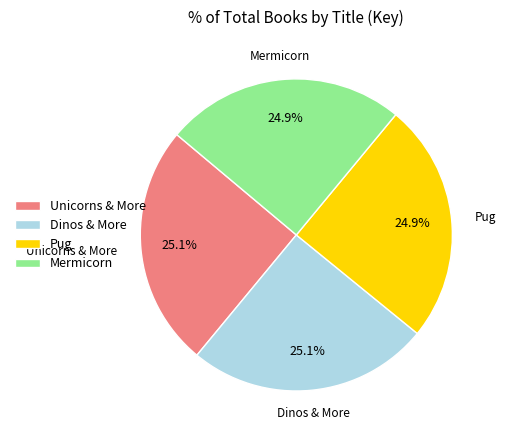

To the nearest percent, what is the average slice percentage?

25%